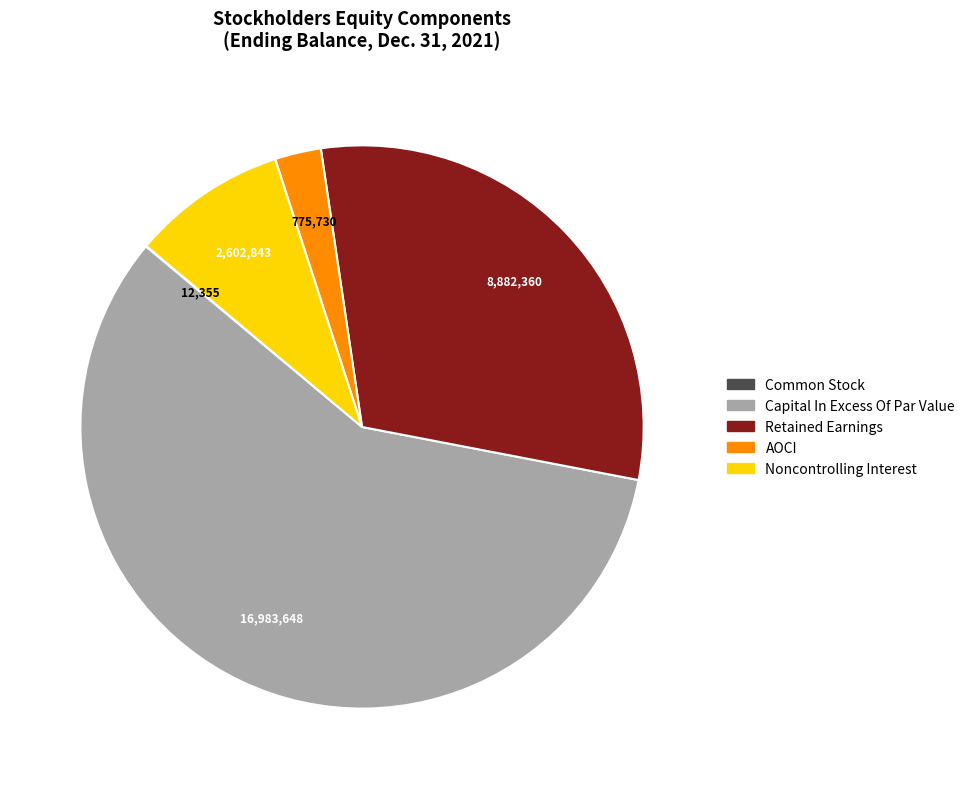

Do AOCI and Noncontrolling Interest together represent more than half of the pie?

No